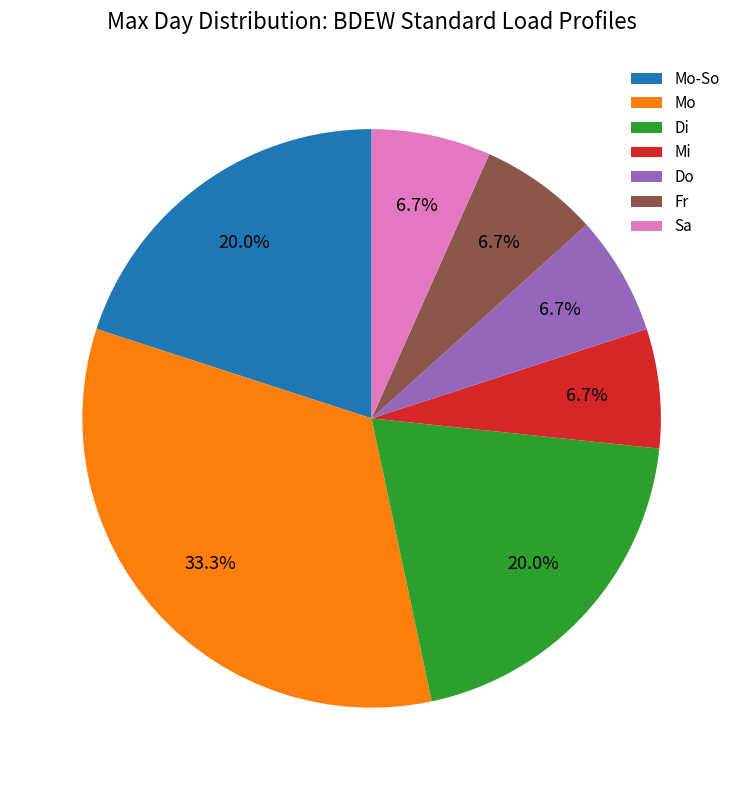

To the nearest percent, what percentage of the pie is Mo?

33%